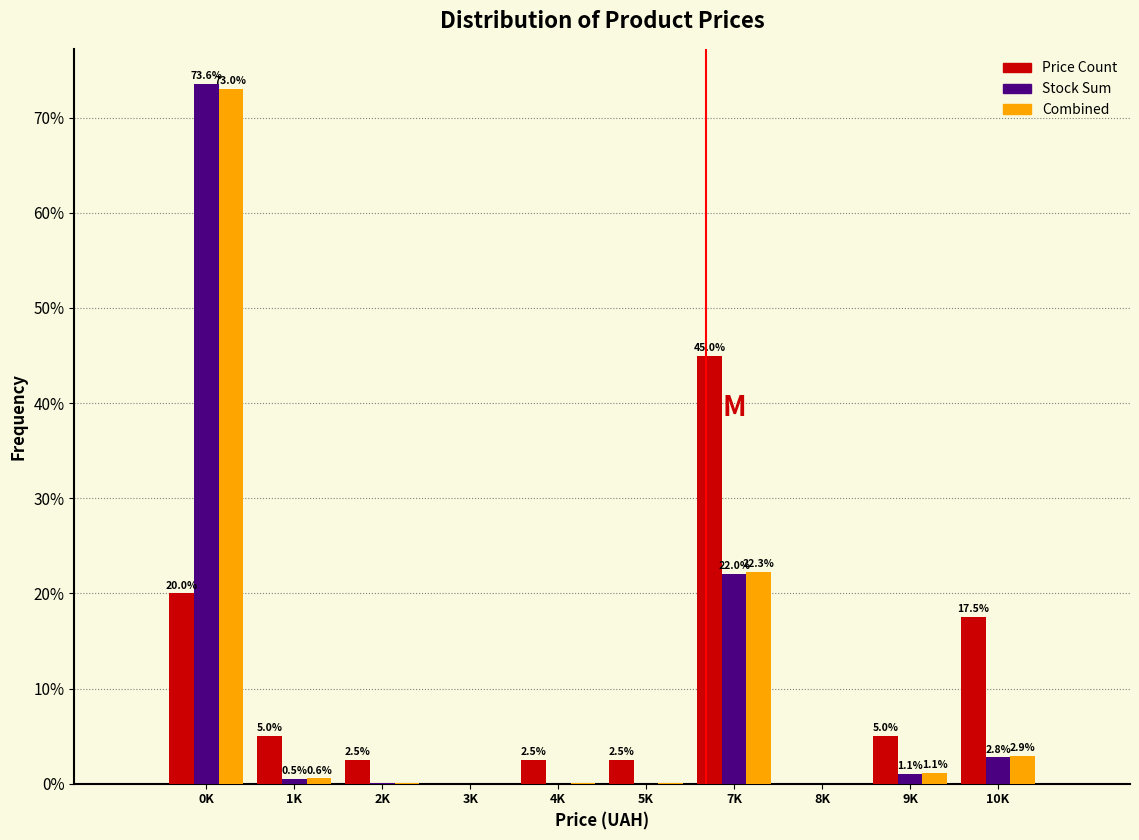

What is the sum of the Price Count values at 7K and 9K?

50.0